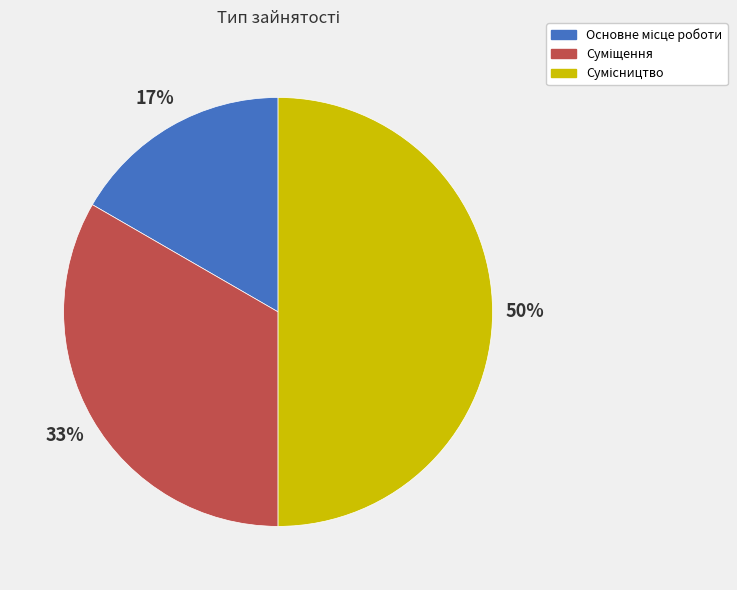

To the nearest percent, what is the difference between the largest and smallest slice percentages?

33%